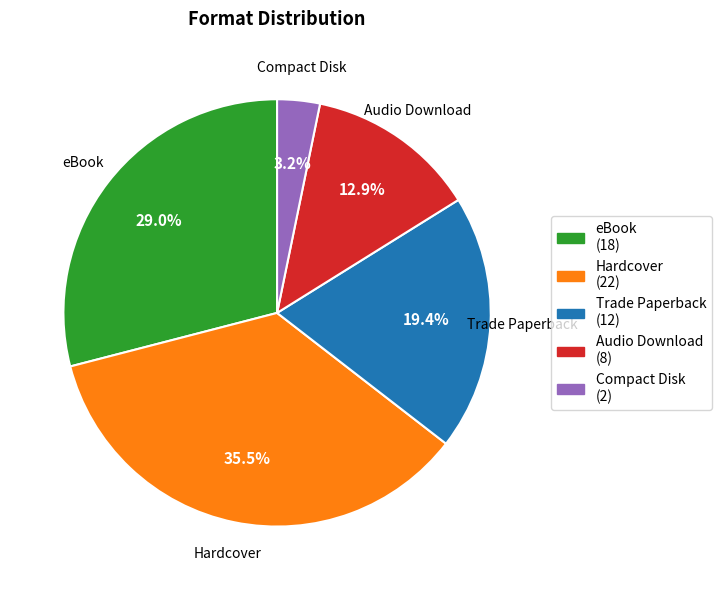

Rank the categories by value from lowest to highest.

Compact Disk, Audio Download, Trade Paperback, eBook, Hardcover